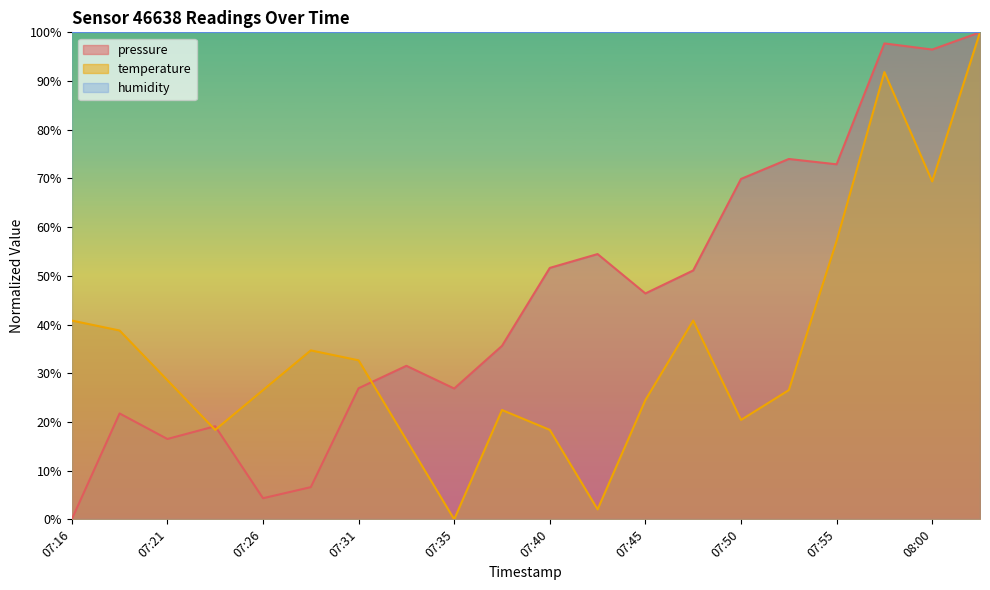

List the labels in order of pressure value, largest first.

08:02, 07:58, 08:00, 07:53, 07:55, 07:50, 07:43, 07:40, 07:48, 07:45, 07:38, 07:33, 07:31, 07:35, 07:18, 07:23, 07:21, 07:28, 07:26, 07:16